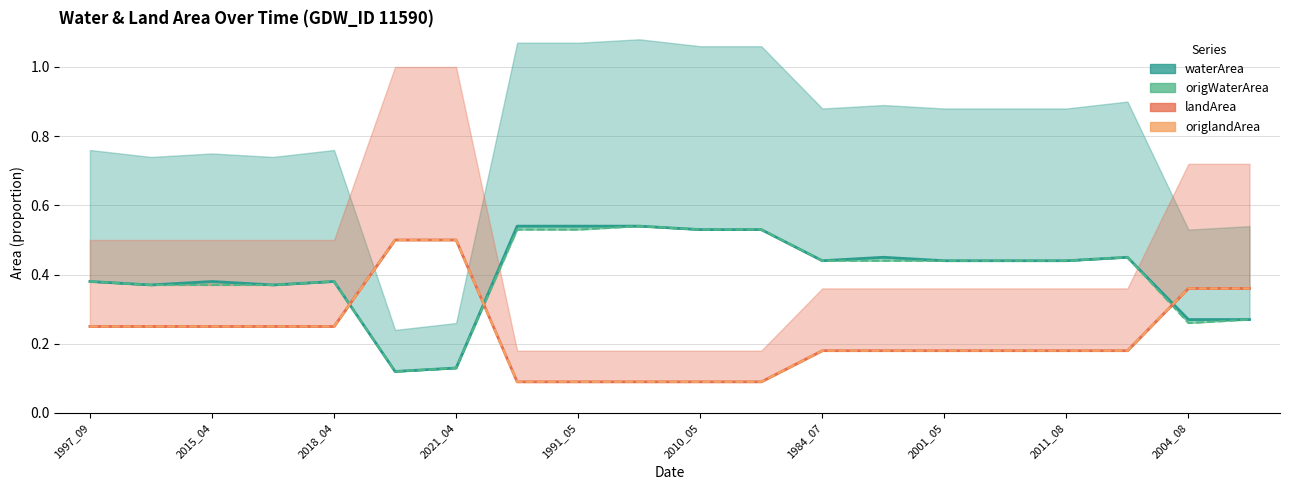

Is it true that landArea equals 0.1 at 2015_04?

False